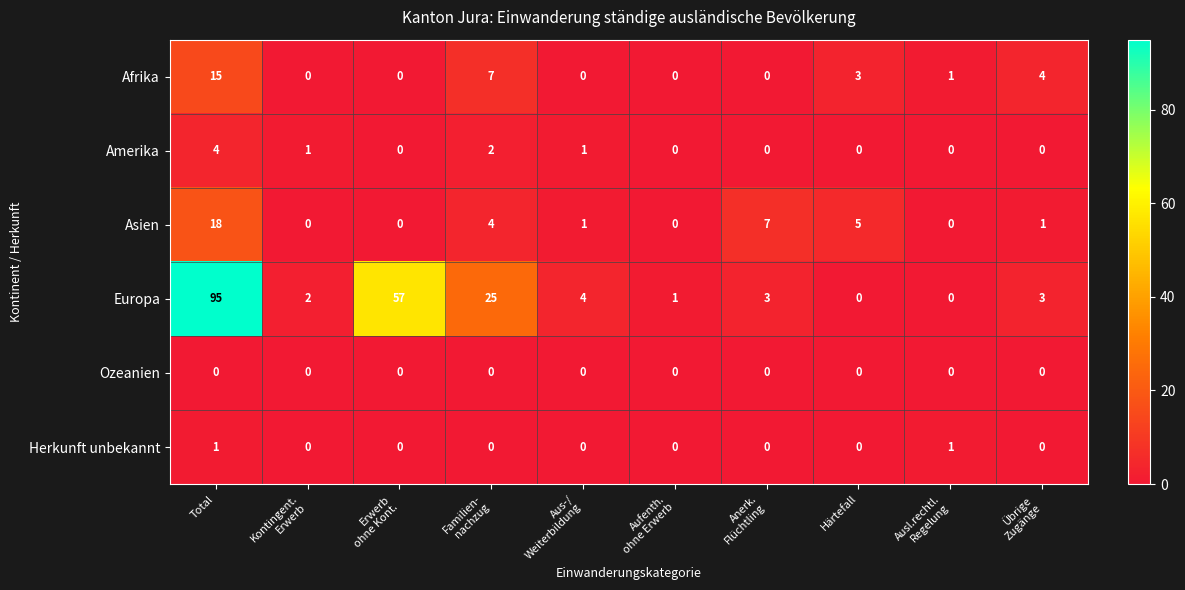

List the series in order of their peak value, highest first.

Europa, Asien, Afrika, Amerika, Herkunft unbekannt, Ozeanien